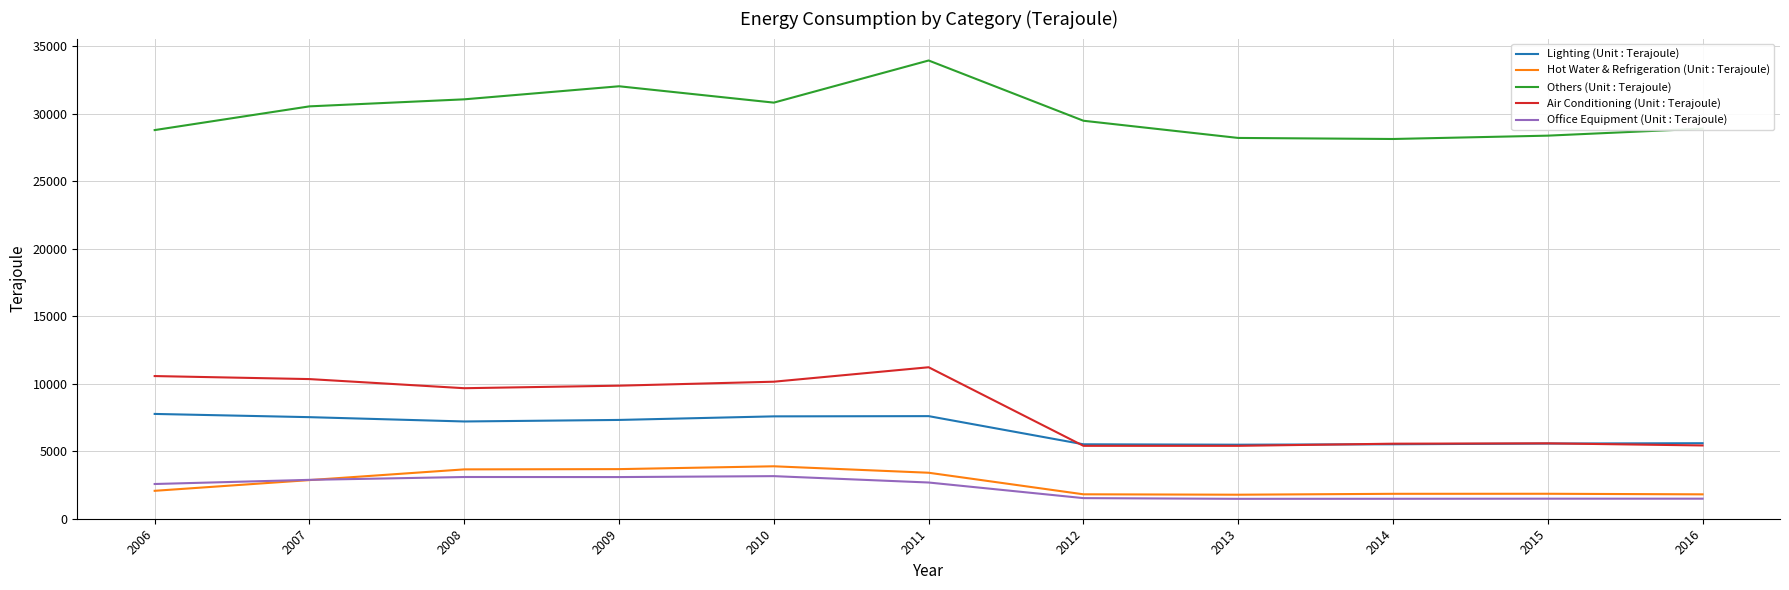

The Lighting (Unit : Terajoule) series shows 7321 at 2009. True or false?

True